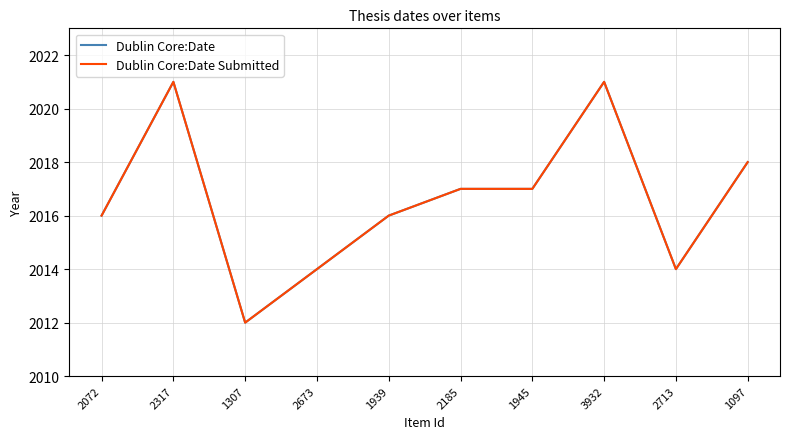

Which category has the lowest value across all series?

1307